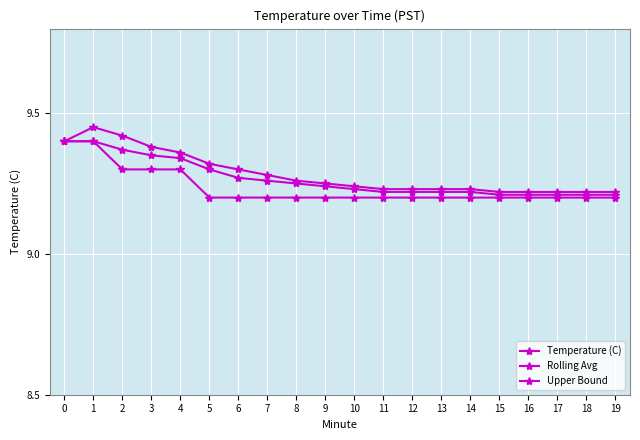

Reading left to right, transcribe all the data shown in this chart.

Temperature (C): 9.4	9.4	9.3	9.3	9.3	9.2	9.2	9.2	9.2	9.2	9.2	9.2	9.2	9.2	9.2	9.2	9.2	9.2	9.2	9.2
Rolling Avg: 9.4	9.4	9.4	9.3	9.3	9.3	9.3	9.3	9.2	9.2	9.2	9.2	9.2	9.2	9.2	9.2	9.2	9.2	9.2	9.2
Upper Bound: 9.4	9.4	9.4	9.4	9.4	9.3	9.3	9.3	9.3	9.2	9.2	9.2	9.2	9.2	9.2	9.2	9.2	9.2	9.2	9.2